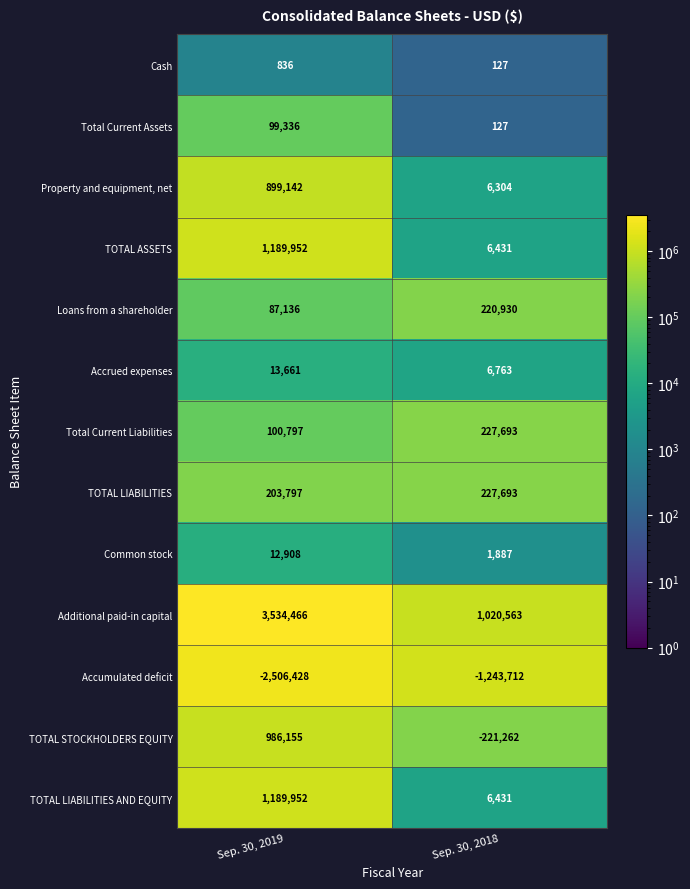

What is the difference between the highest and lowest values at Sep. 30, 2019?

6040894